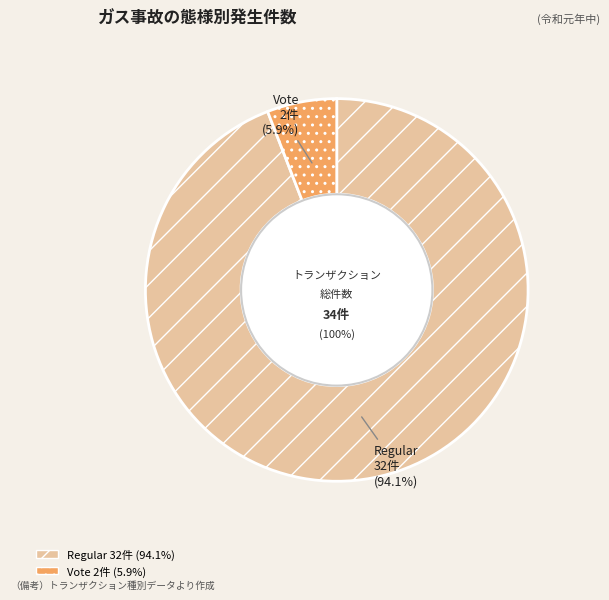

Rank the categories by value from highest to lowest.

Regular, Vote